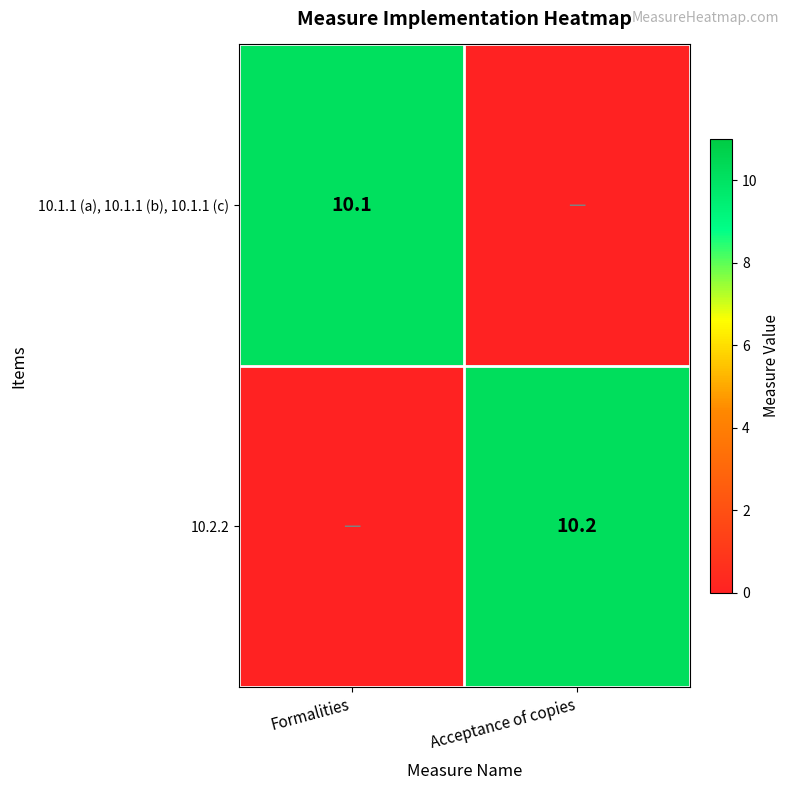

At which category is the sum across all series the highest?

Acceptance of copies